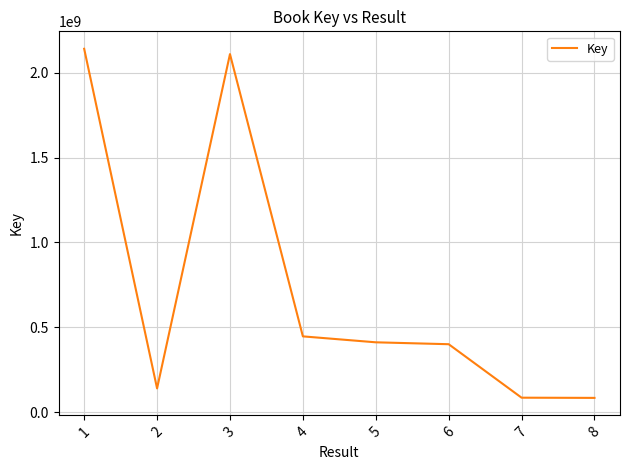

Count the number of data series in this chart.

1